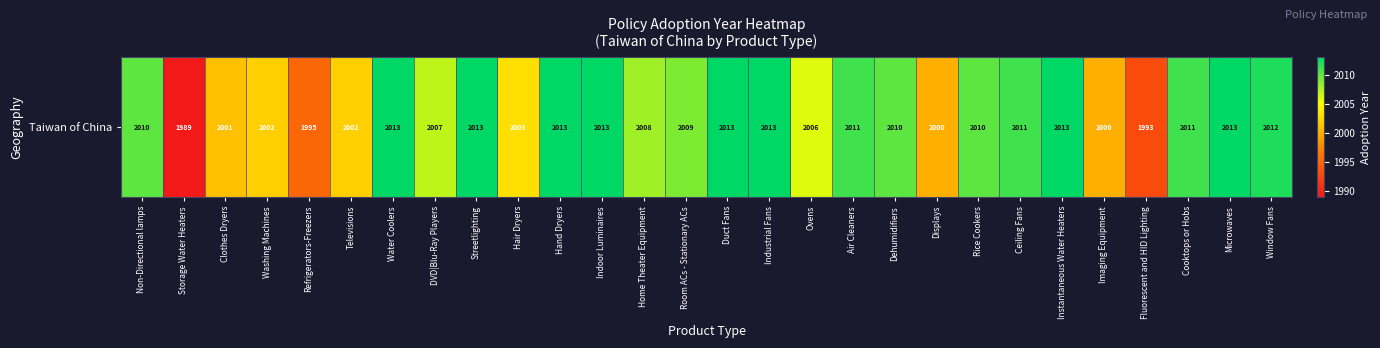

Approximately how many times larger is the value at Duct Fans compared to Air Cleaners?

1.0